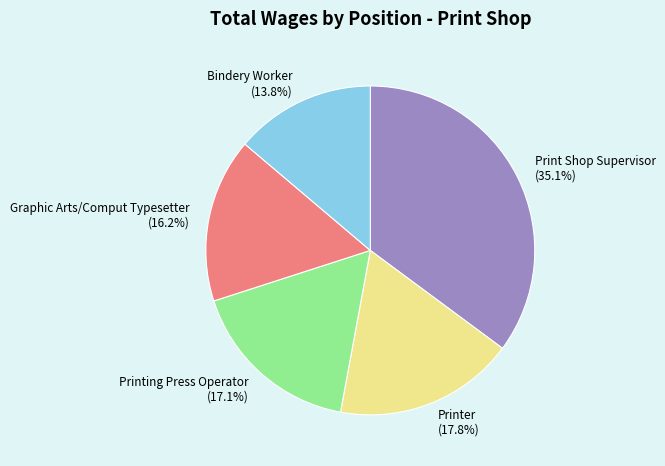

The Bindery Worker slice represents 14% of the pie. True or false?

True